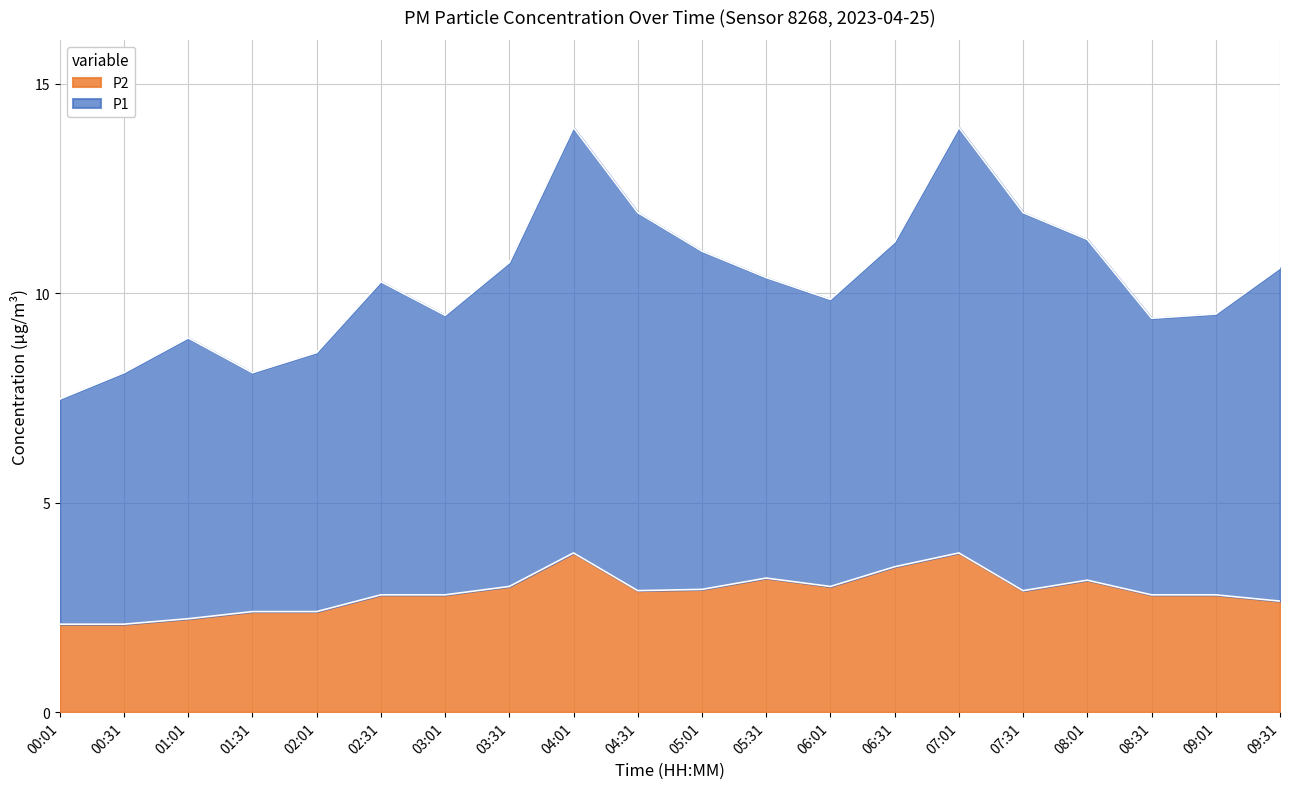

True or false: P1 and P2 cross at least once.

False